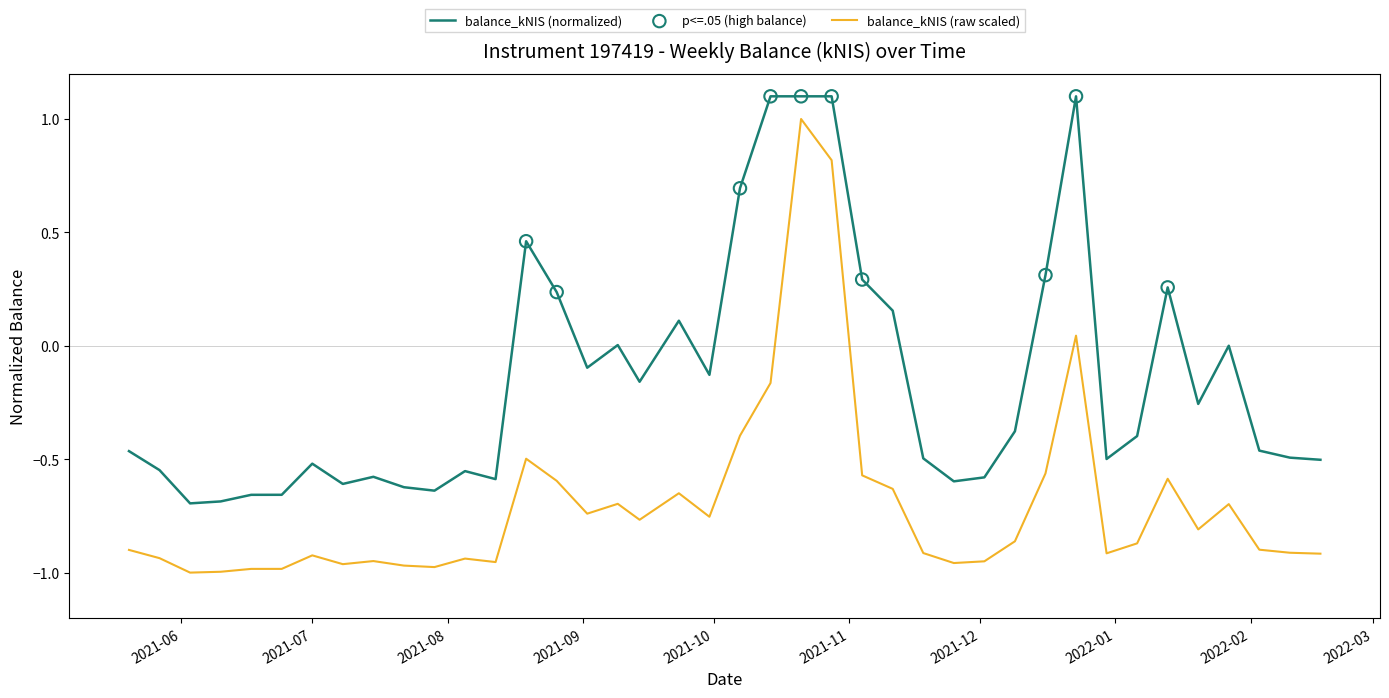

Between 2021-10-07 and 2021-07-29, which is larger?

2021-10-07